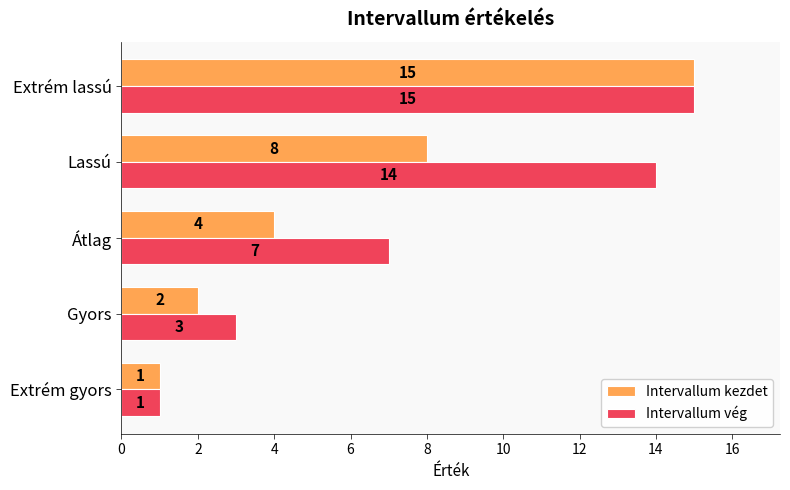

List the labels in order of Intervallum vég value, largest first.

Extrém lassú, Lassú, Átlag, Gyors, Extrém gyors